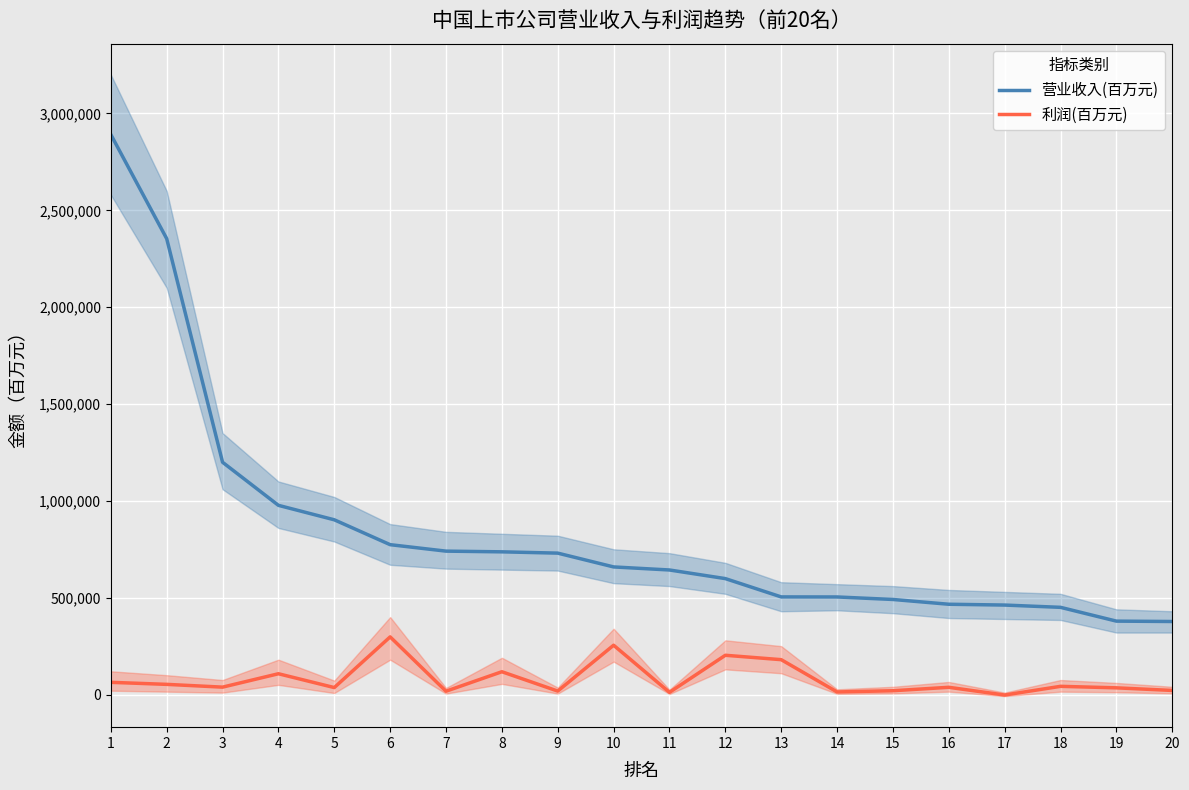

True or false: 利润(百万元) and 营业收入(百万元) intersect in this chart.

False